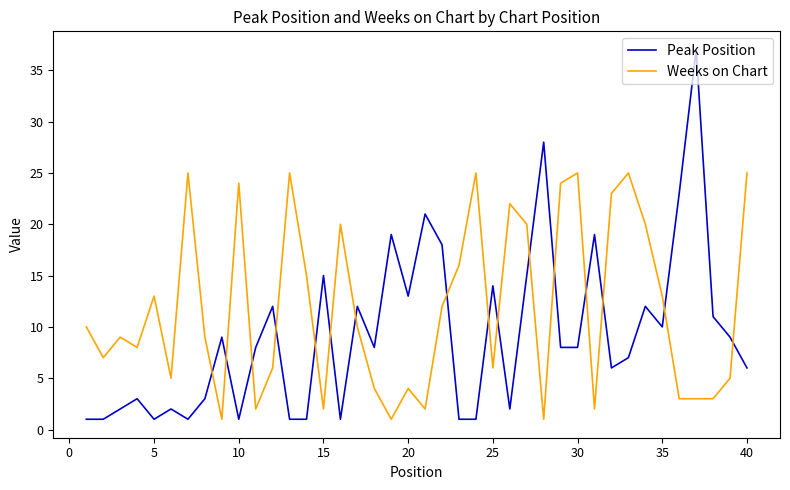

What are all the series names shown in the legend?

Peak Position, Weeks on Chart